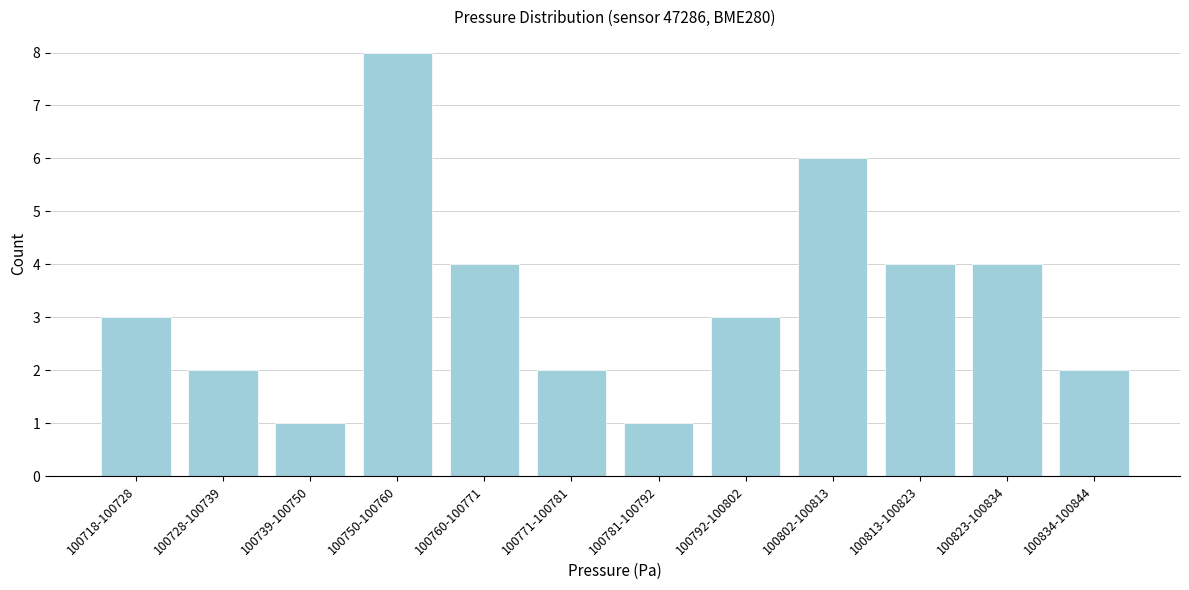

Reading left to right, extract all data points from this chart.

100718-100728=3	100728-100739=2	100739-100750=1	100750-100760=8	100760-100771=4	100771-100781=2	100781-100792=1	100792-100802=3	100802-100813=6	100813-100823=4	100823-100834=4	100834-100844=2